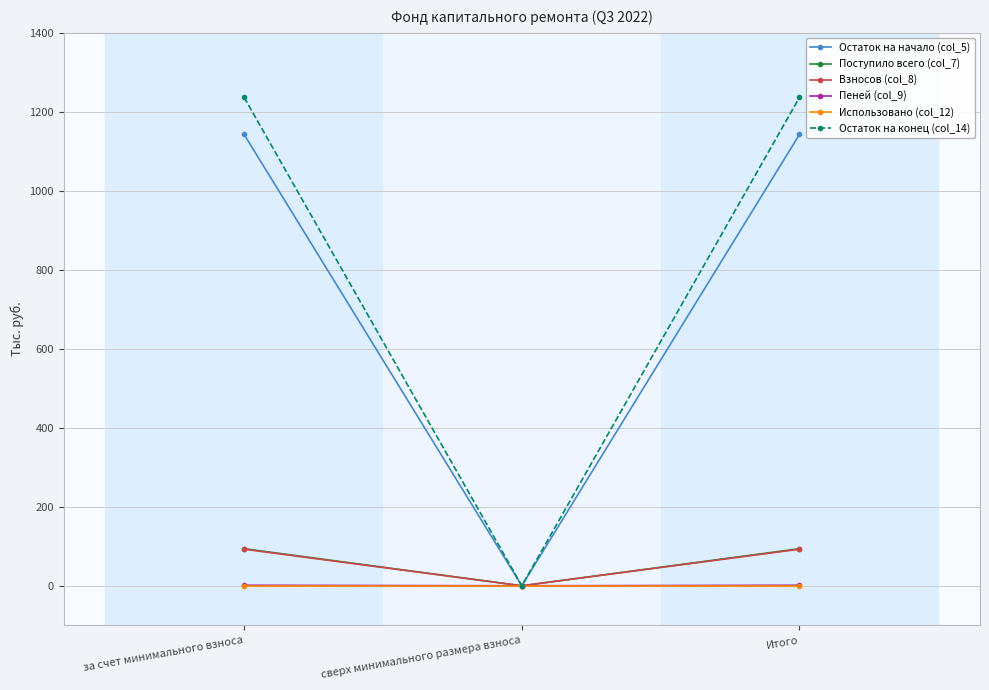

Which series has the widest spread of values?

Остаток на конец (col_14)